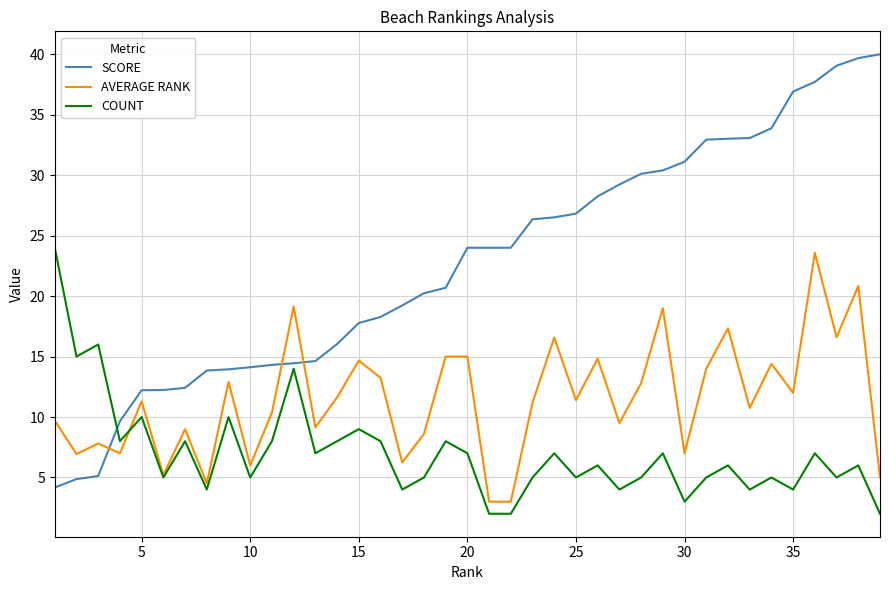

How many times do SCORE and AVERAGE RANK cross each other?

3